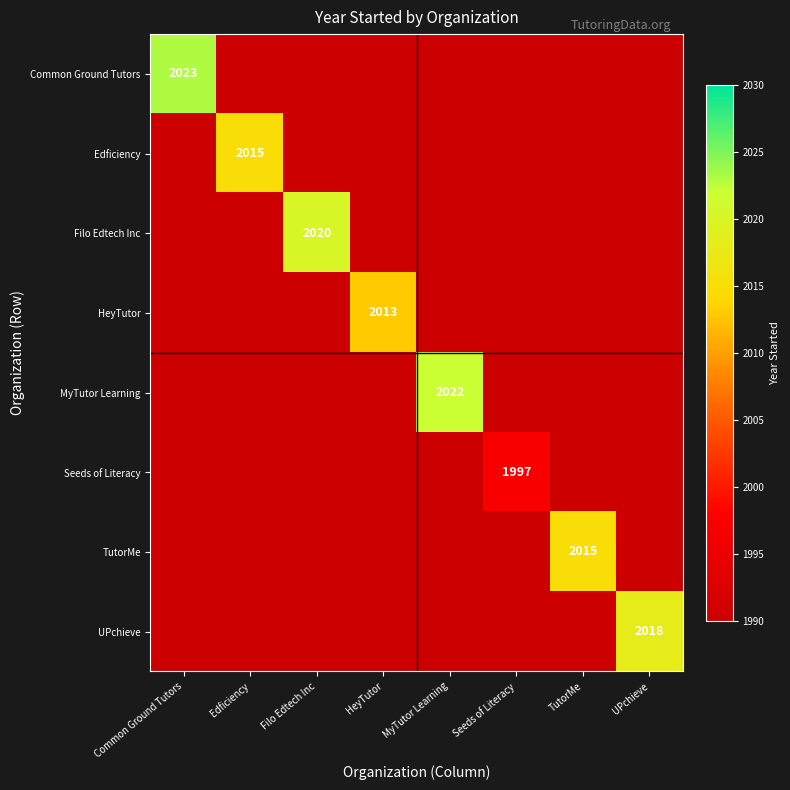

At which category is the sum across all series the highest?

Common Ground Tutors